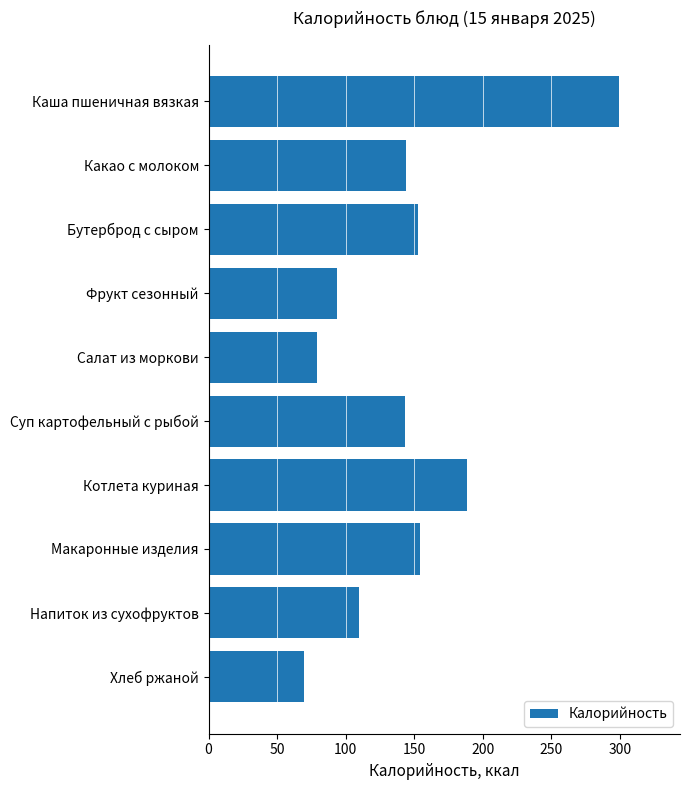

Approximately how many times larger is the value at Макаронные изделия compared to Бутерброд с сыром?

1.0